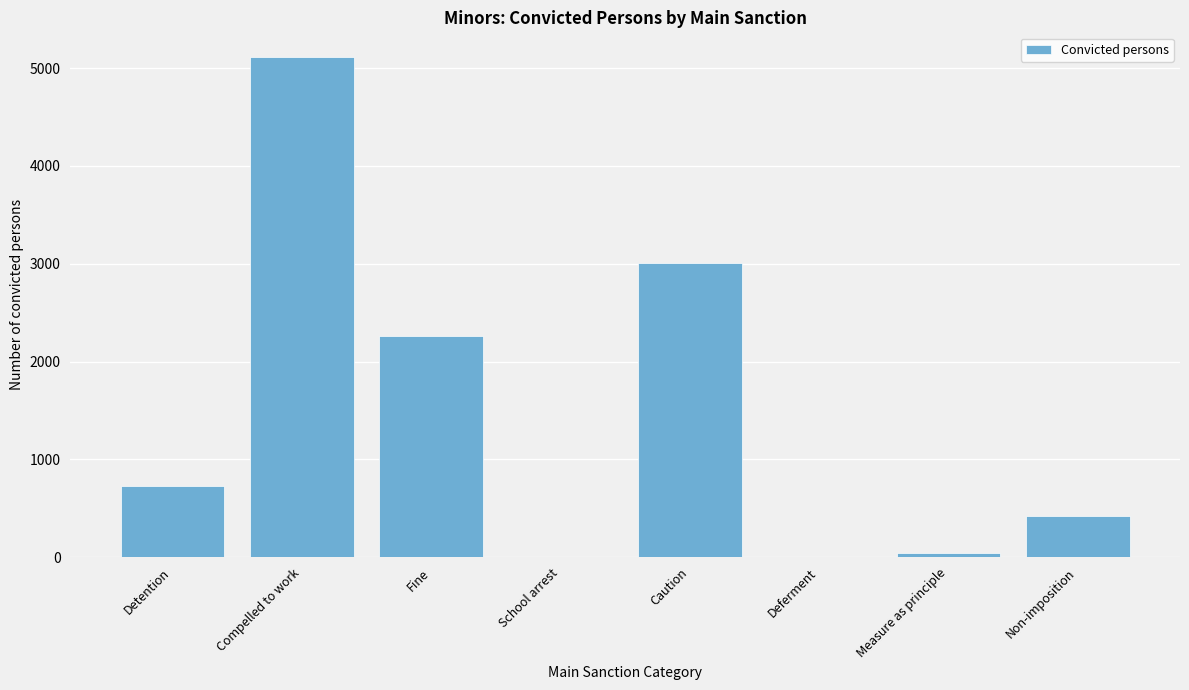

Reading left to right, transcribe all the data shown in this chart.

Detention=733	Compelled to work=5110	Fine=2265	School arrest=0	Caution=3005	Deferment=0	Measure as principle=44	Non-imposition=419